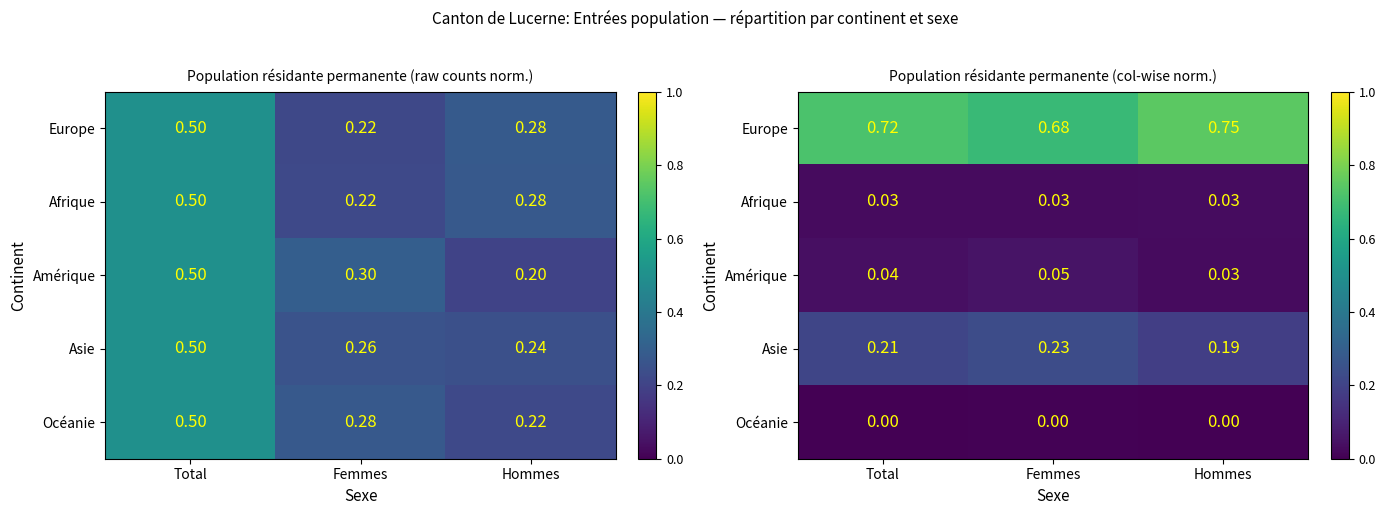

The Amérique series shows 0.1 at Femmes. True or false?

False